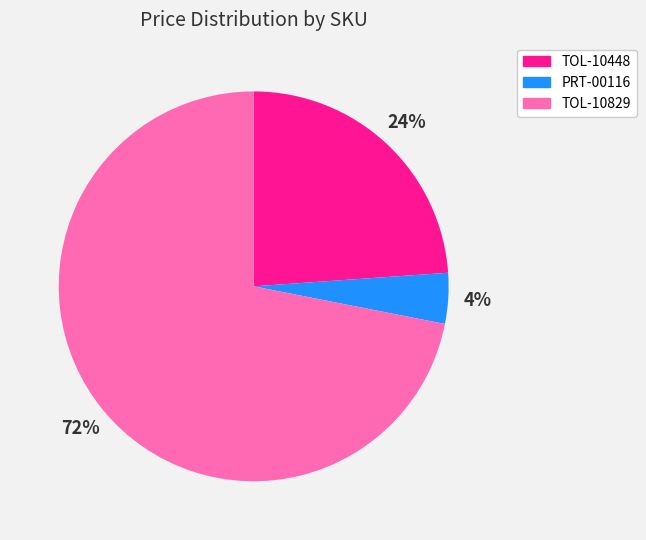

The TOL-10829 slice represents 58% of the pie. True or false?

False